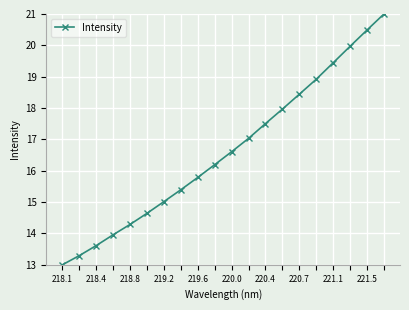

Reading left to right, list all the values displayed in this chart.

13.0	13.3	13.6	14.0	14.3	14.6	15.0	15.4	15.8	16.2	16.6	17.0	17.5	18.0	18.4	18.9	19.4	20.0	20.5	21.0